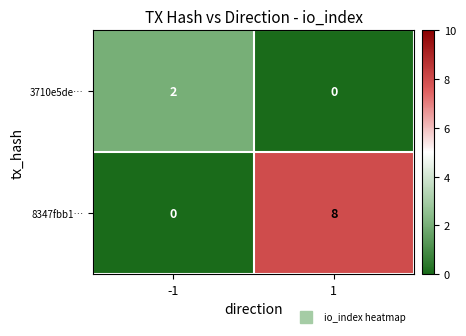

Between -1 and 1, which series saw the biggest shift?

8347fbb1…